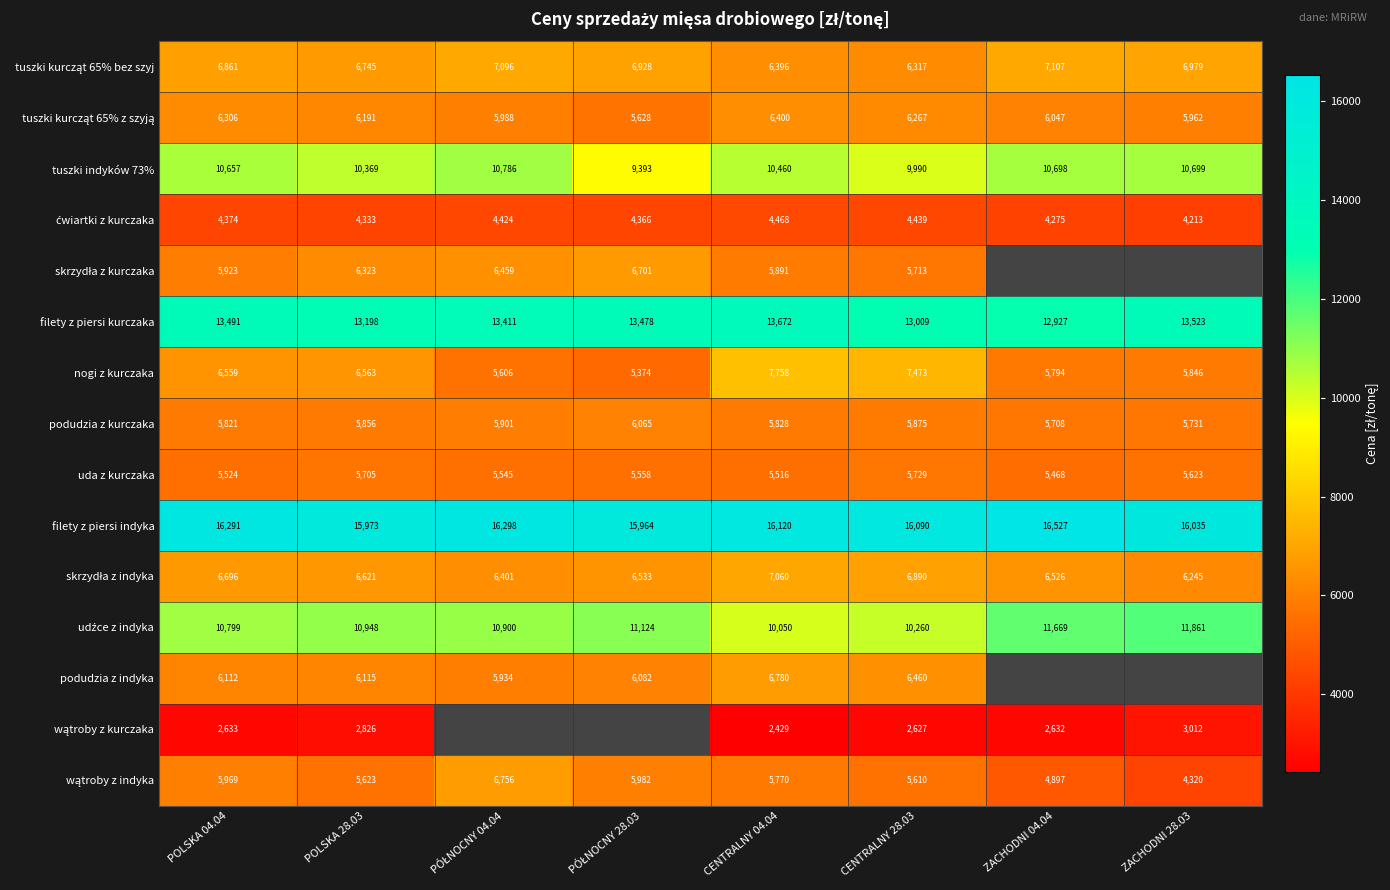

How many data points in uda z kurczaka are less than 5558?

4